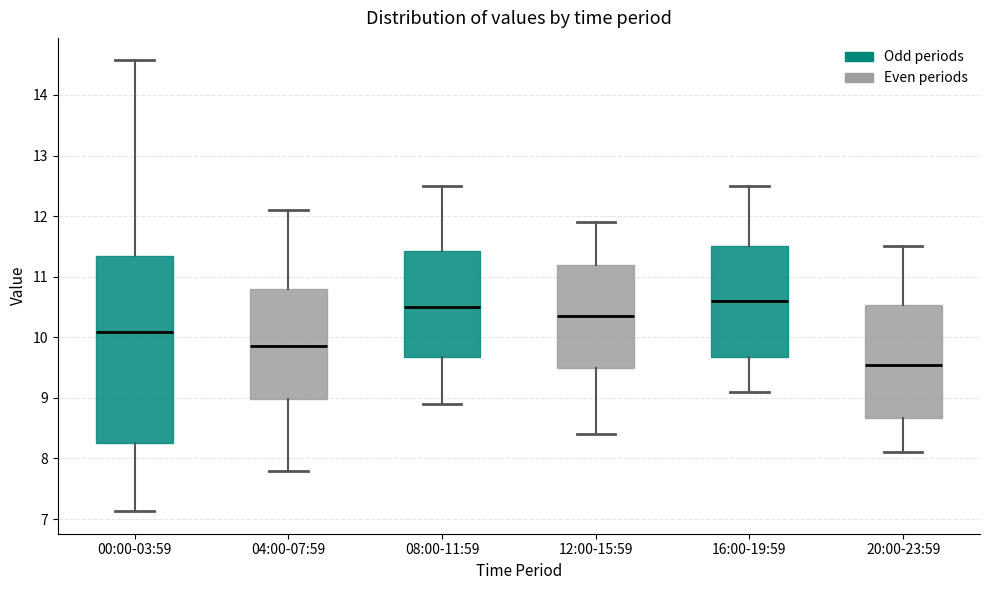

Reading left to right, read every box against the y-axis: the position of its median line, the range the box covers, and the ends of its whiskers. The values are not printed on the chart, so give them approximately, as read against the axis.

00:00-03:59: median 10.1, box 8.2 to 11.3, whiskers 7.1 to 14.6
04:00-07:59: median 9.9, box 9.0 to 10.8, whiskers 7.8 to 12.1
08:00-11:59: median 10.5, box 9.7 to 11.4, whiskers 8.9 to 12.5
12:00-15:59: median 10.4, box 9.5 to 11.2, whiskers 8.4 to 11.9
16:00-19:59: median 10.6, box 9.7 to 11.5, whiskers 9.1 to 12.5
20:00-23:59: median 9.6, box 8.7 to 10.5, whiskers 8.1 to 11.5